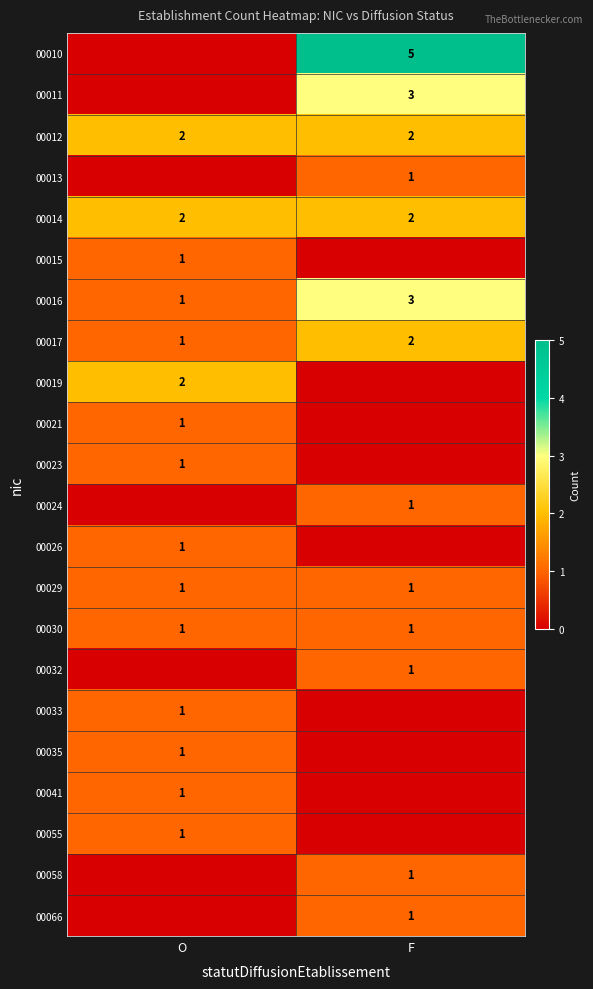

The 00012 series shows 2 at F. True or false?

True